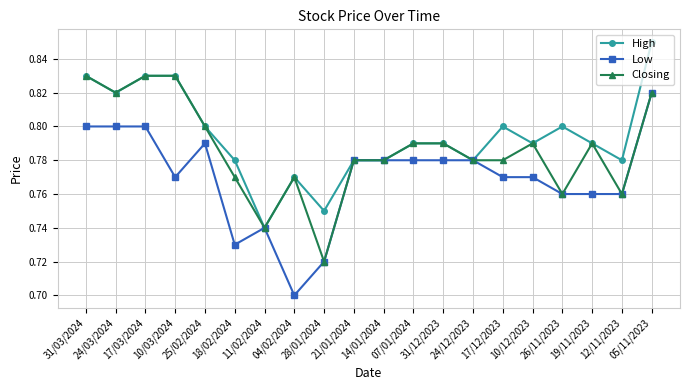

How many High values are between 0 and 1?

20